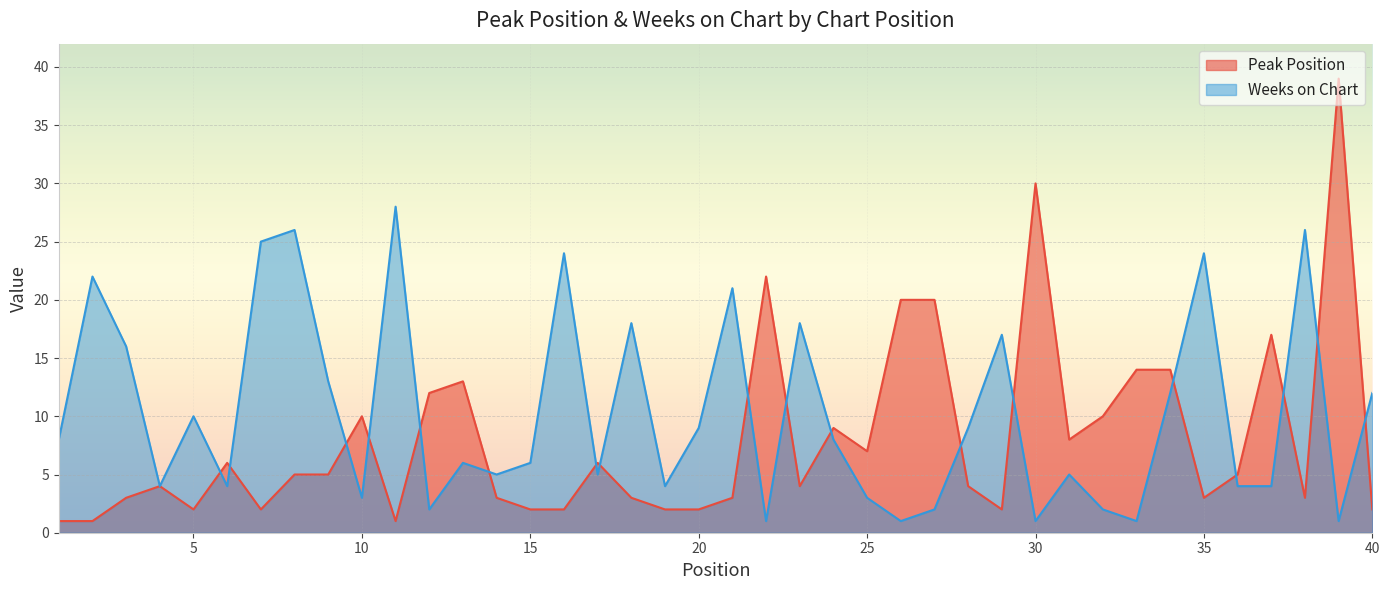

What is the minimum value shown in the chart?

1